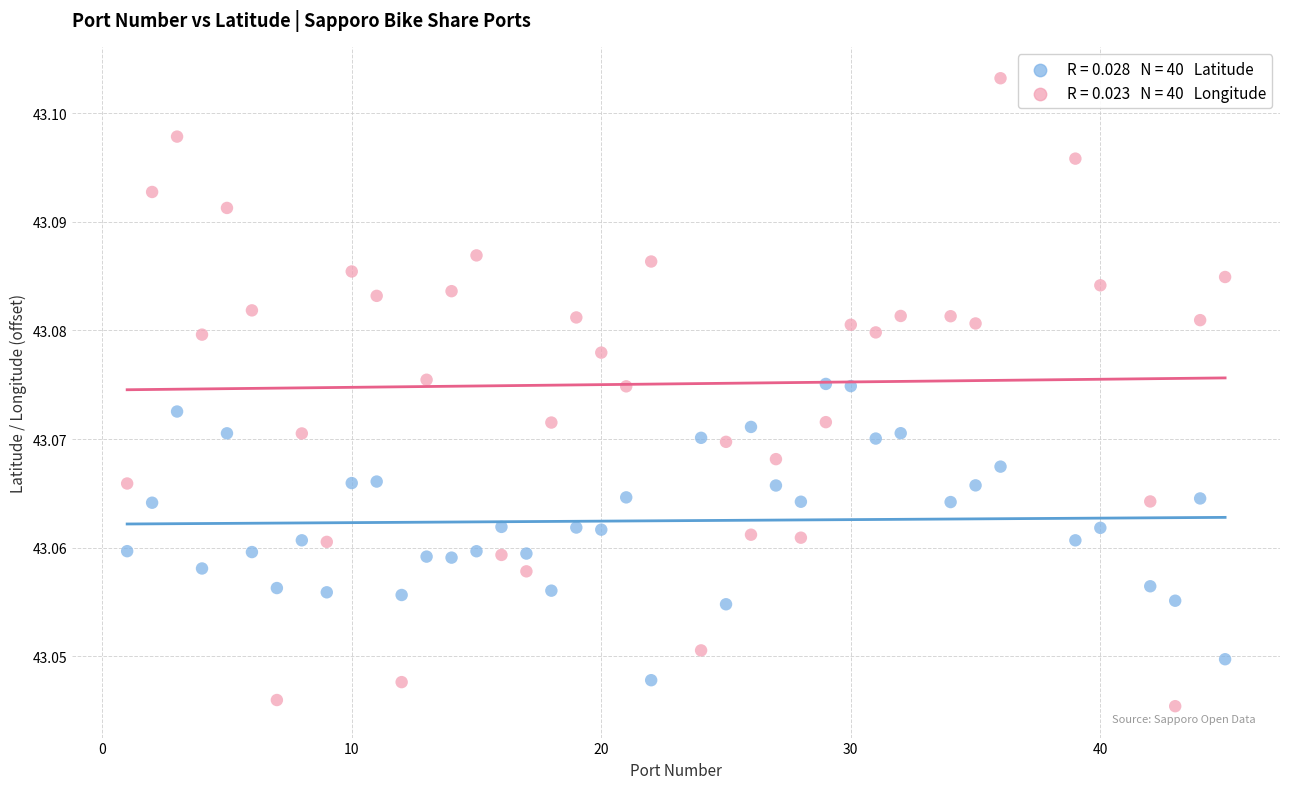

Across all data points, what is the range of X values (max minus min)?

44.0